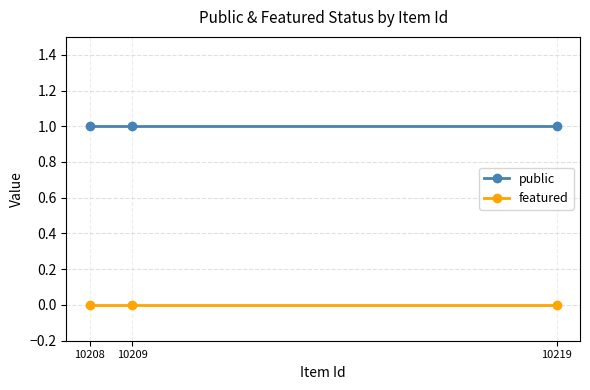

Which category has the highest value in the public series?

10219